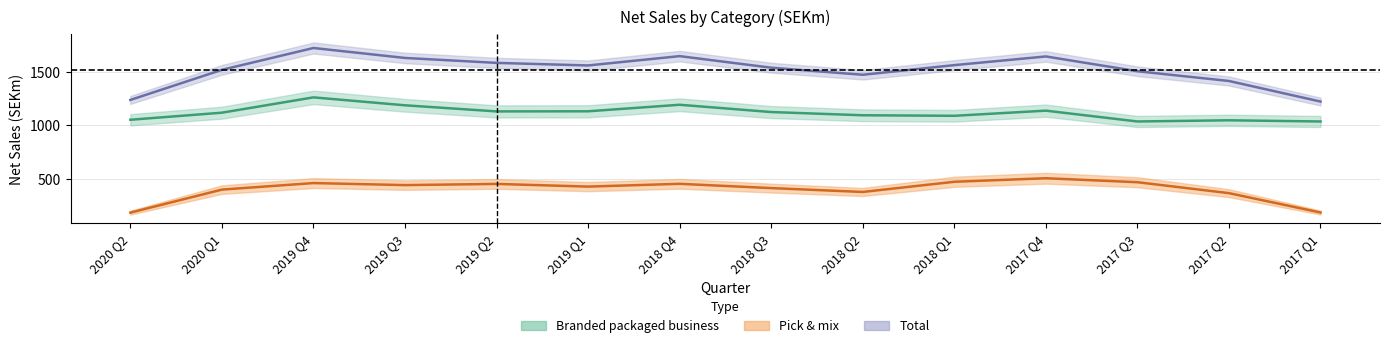

In Pick & mix, how many points are higher than both neighbors (excluding endpoints)?

4